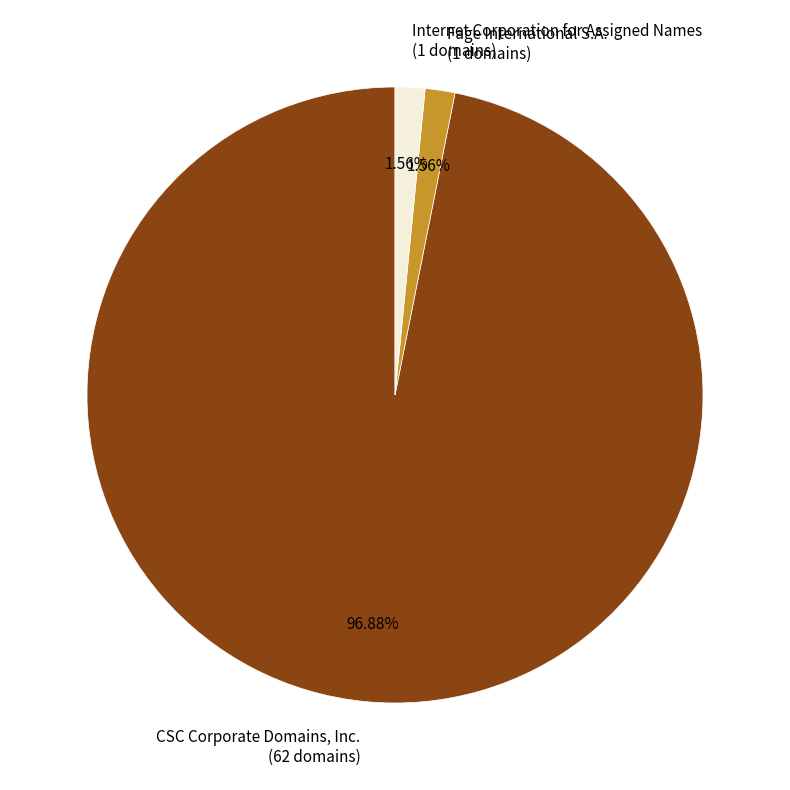

Is the sum of Internet Corporation for Assigned Names and Fage International S.A. greater than half?

No